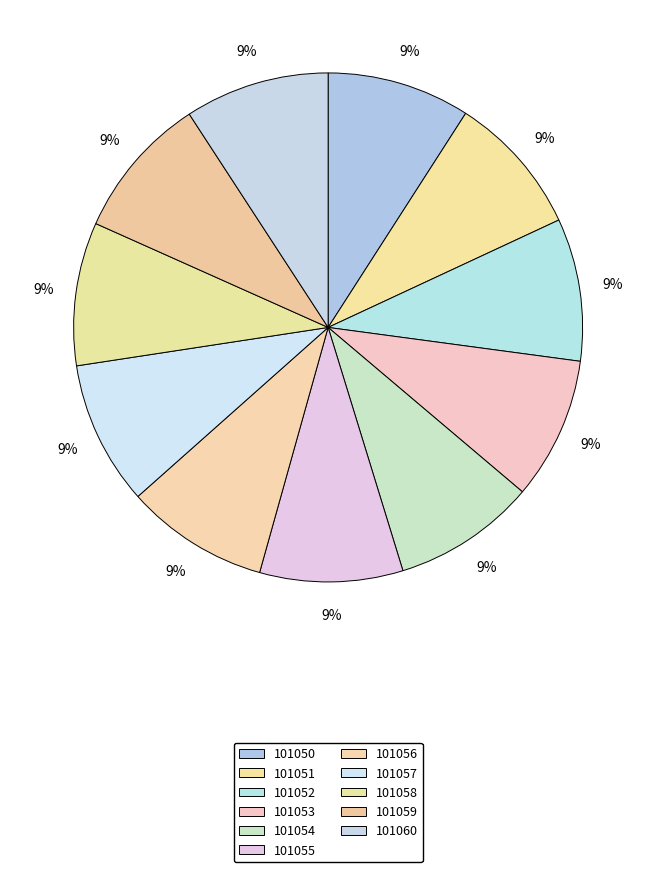

How many segments does this pie chart have?

11